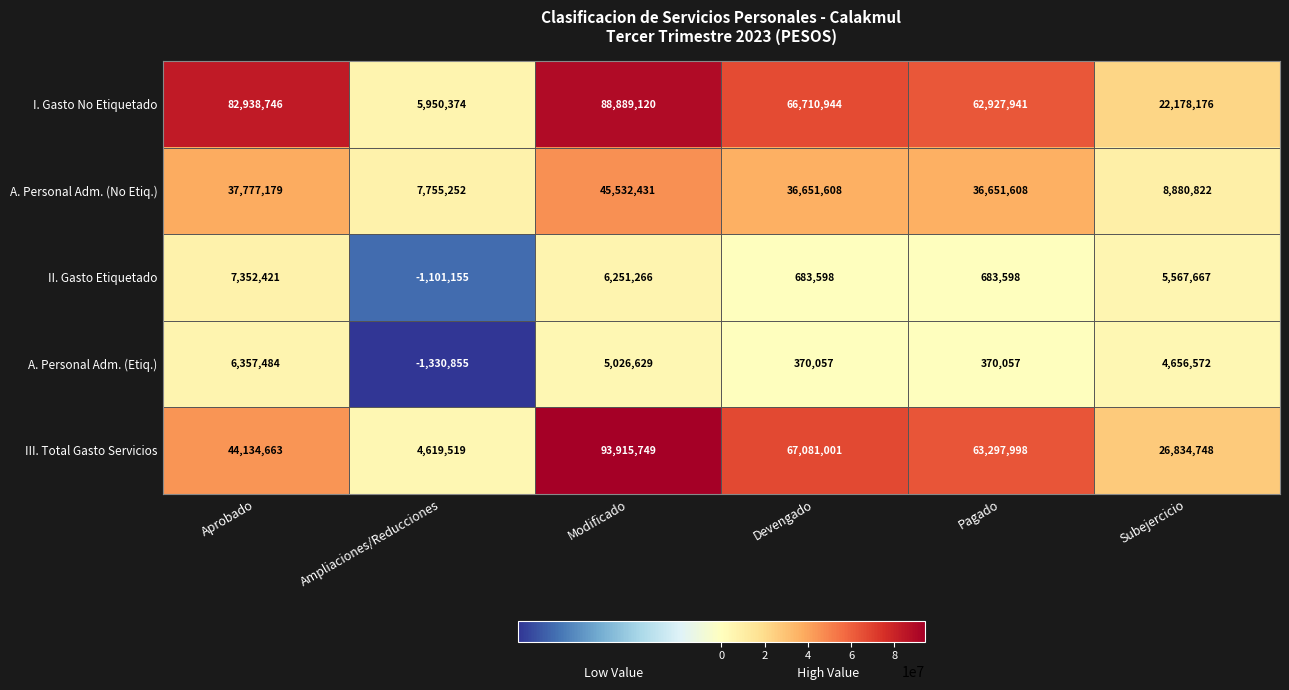

What is the difference between the second highest and minimum values in the A. Personal Adm. (Etiq.) series?

6357484